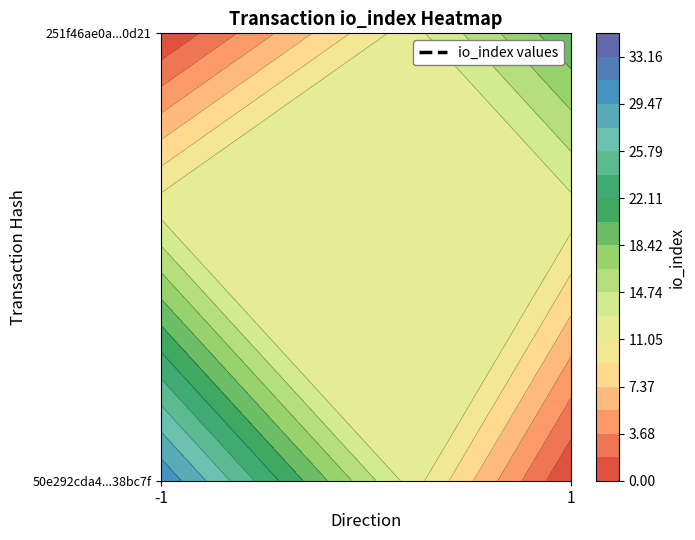

Count the 251f46ae0a93d21d8fb43455bb81b53a79f0d21 values in the range 1 to 20.

2